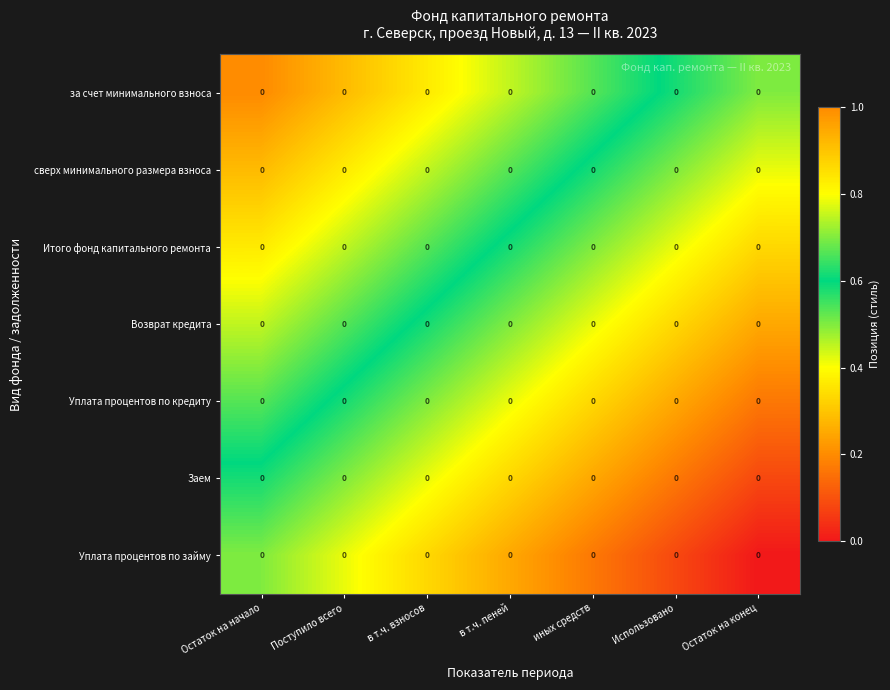

Which series has the largest total across all categories?

за счет минимального взноса